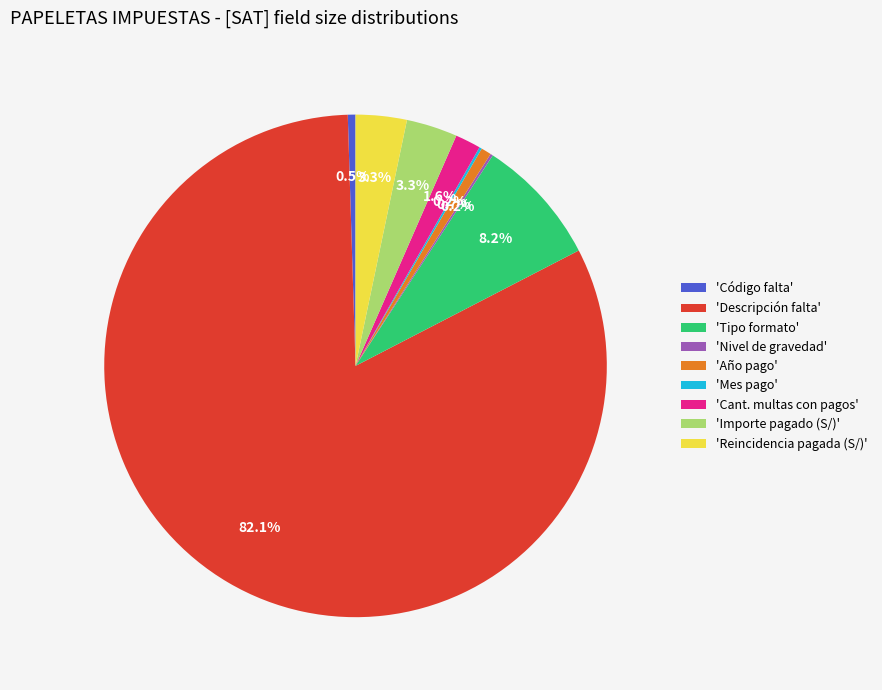

Combined, do 'Cant. multas con pagos' and 'Descripción falta' account for over 50%?

Yes